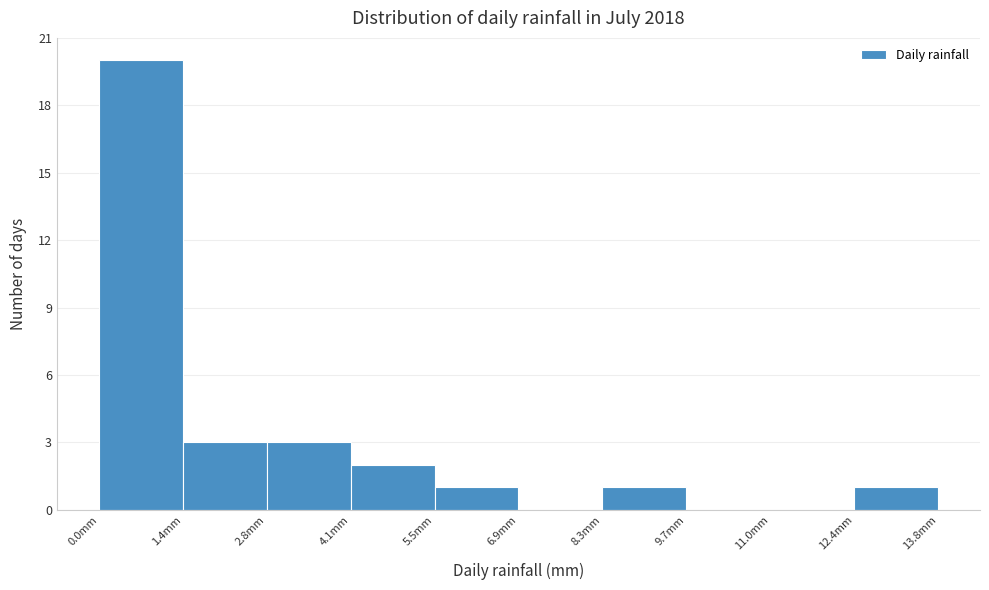

What is the height of the bar covering 0.00 to 1.38 on the x-axis? Neither the bar edges nor the heights are printed on the chart, so give them approximately, as read against the axes.

20